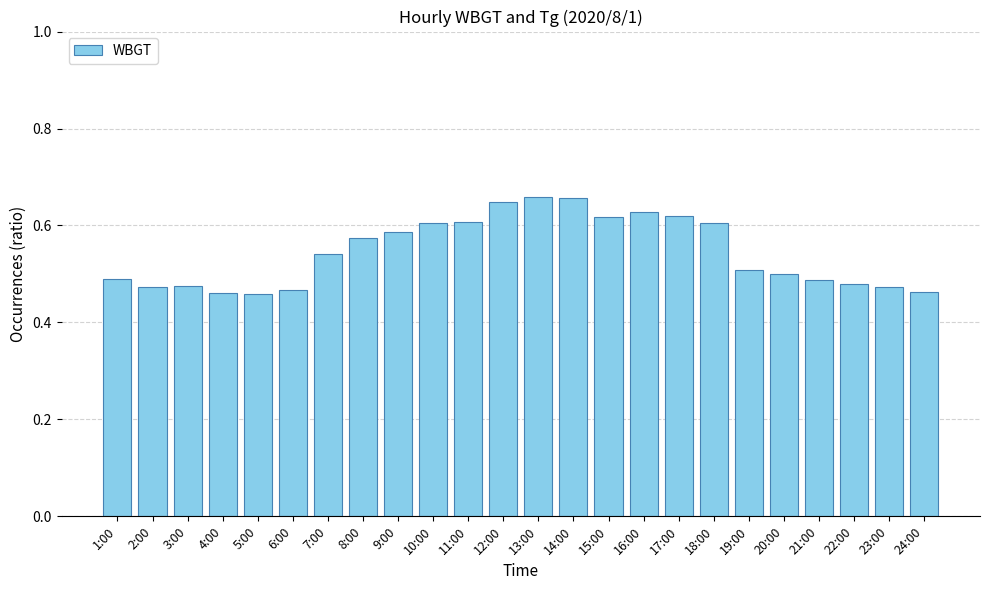

What is the label of the 16th bar from the left?

16:00